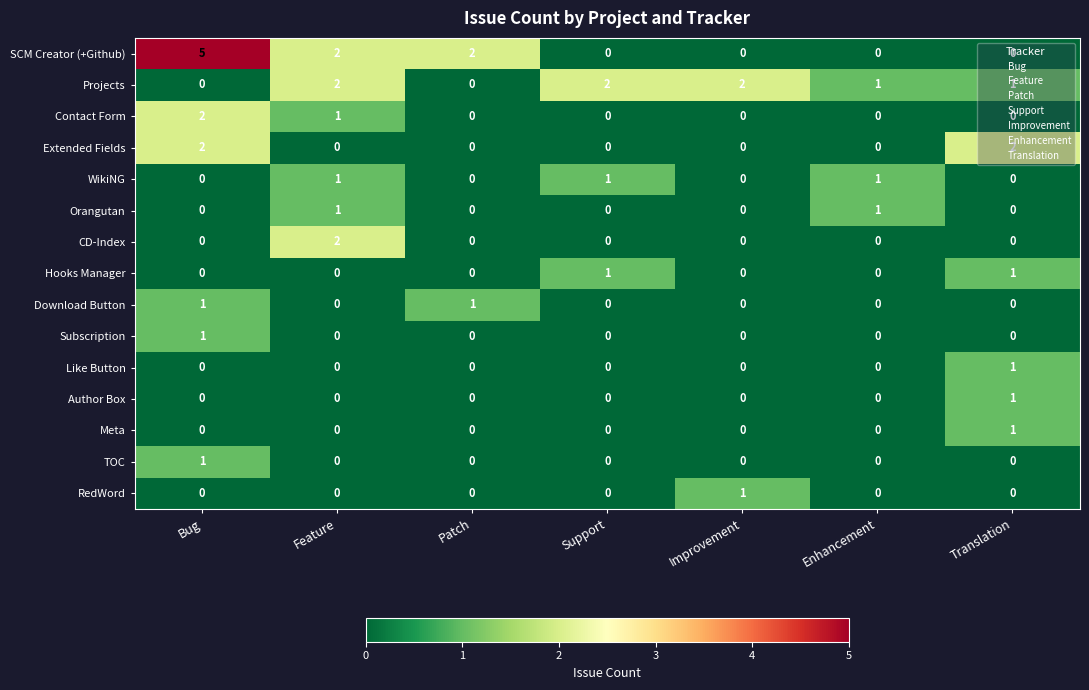

Is the value of Subscription at Patch greater than the value of SCM Creator (+Github) at Bug?

No